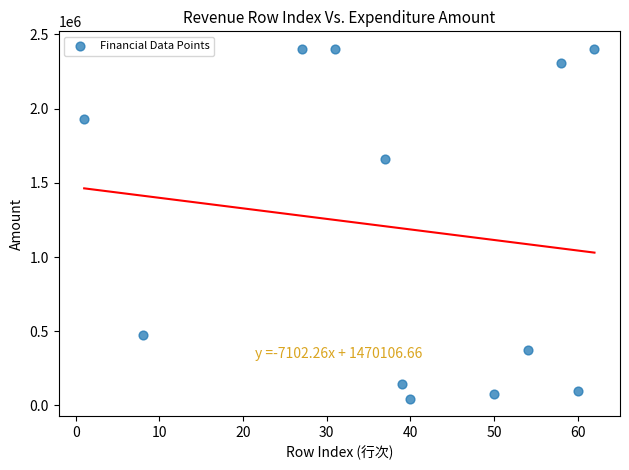

What Y value in the scatter plot is closest to 1224785?

1658861.7